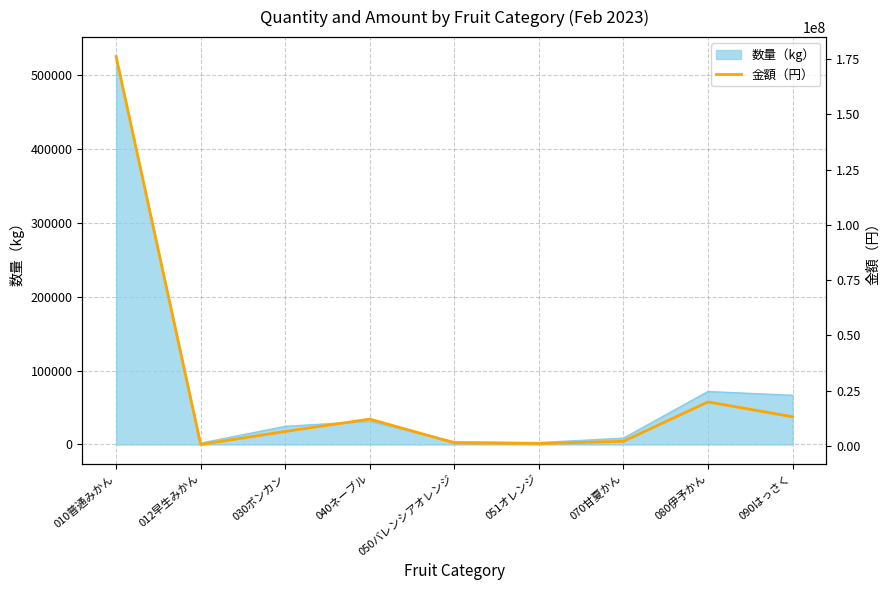

True or false: the data shows 5501539 at 080伊予かん.

False